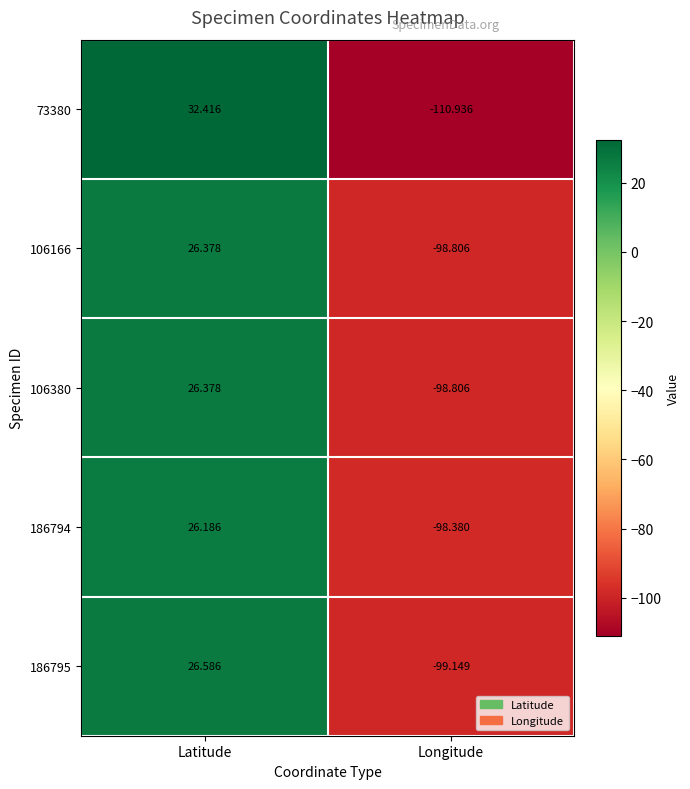

At which category is the sum across all series the highest?

Latitude